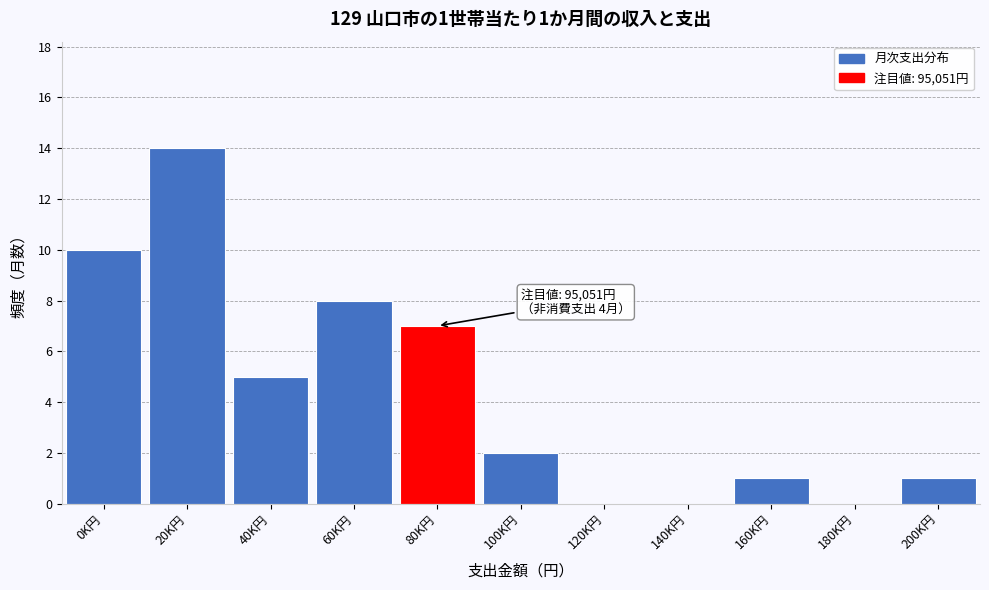

Reading left to right, transcribe all the data shown in this chart.

0K円=10	20K円=14	40K円=5	60K円=8	80K円=7	100K円=2	120K円=0	140K円=0	160K円=1	180K円=0	200K円=1